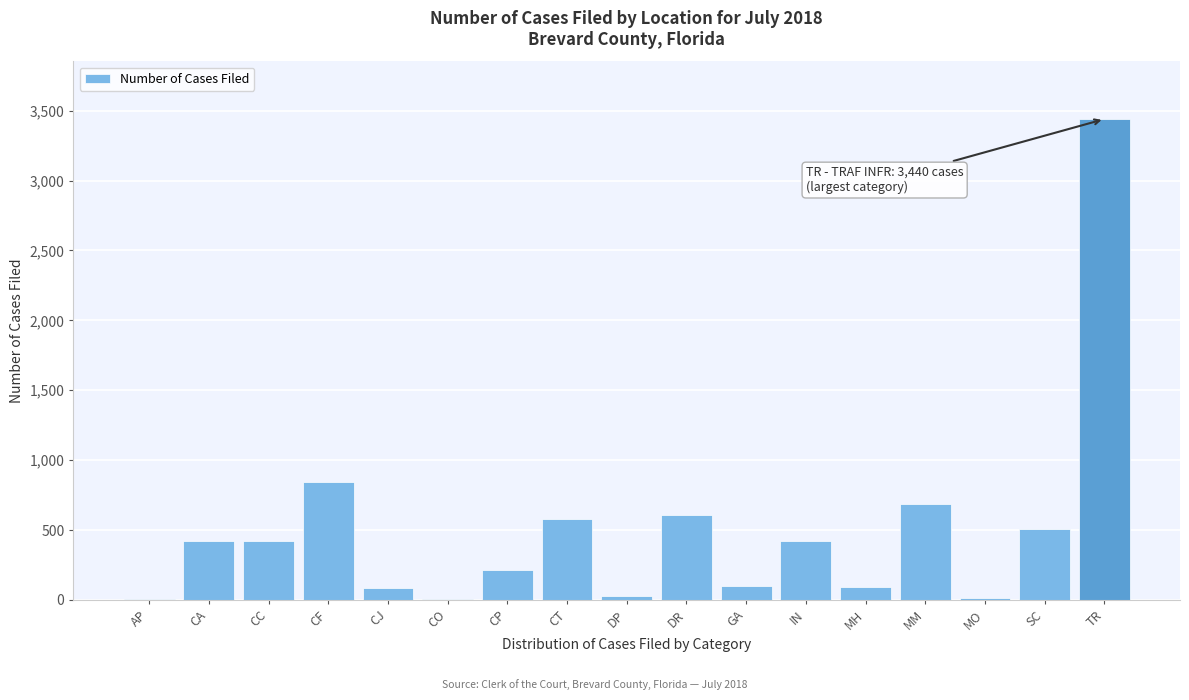

At which category does the chart reach its peak across all series?

TR